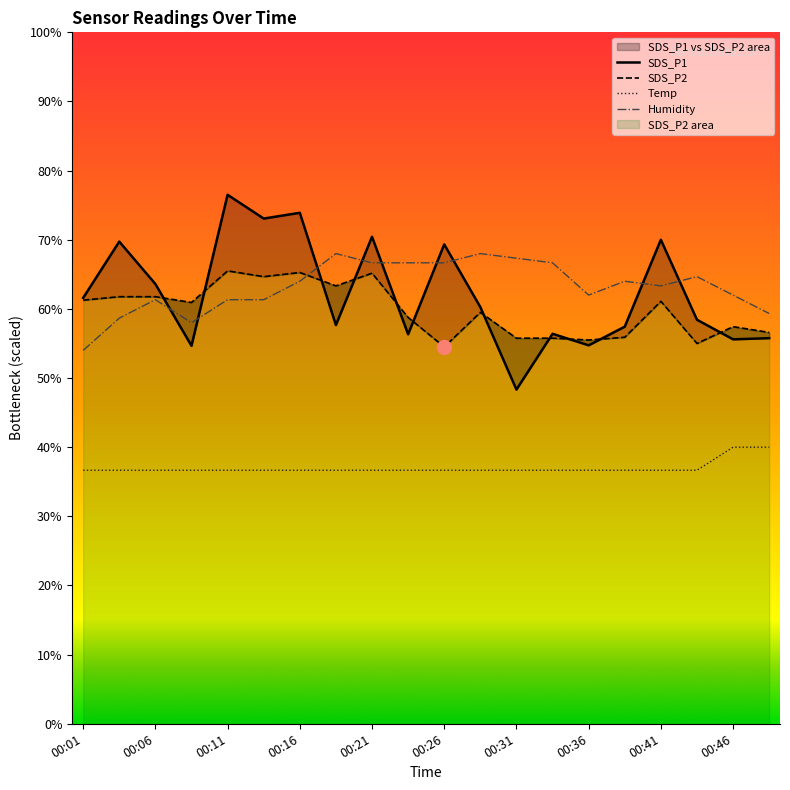

Reading left to right, extract all data points from this chart.

Temp: 36.7	36.7	36.7	36.7	36.7	36.7	36.7	36.7	36.7	36.7	36.7	36.7	36.7	36.7	36.7	36.7	36.7	36.7	40.0	40.0
Humidity: 54.0	58.7	61.3	58.0	61.3	61.3	64.0	68.0	66.7	66.7	66.7	68.0	67.3	66.7	62.0	64.0	63.3	64.7	62.0	59.3
SDS_P1: 61.6	69.7	63.6	54.7	76.5	73.1	73.9	57.7	70.4	56.3	69.3	60.3	48.3	56.4	54.7	57.4	70.0	58.4	55.6	55.8
SDS_P2: 61.3	61.8	61.8	60.9	65.5	64.7	65.3	63.3	65.2	58.8	54.5	59.5	55.8	55.8	55.5	55.9	61.1	55.0	57.4	56.6